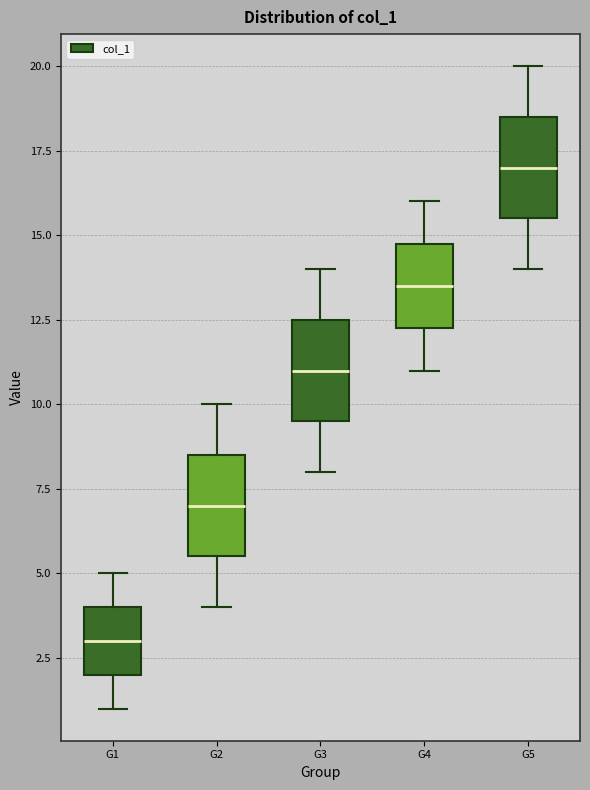

Reading left to right, transcribe this box plot: for each box, give where its median line is, the range the box spans, and where its two whiskers end, as read against the y-axis. The values are not printed on the chart, so give them approximately, as read against the axis.

G1: median 3.0, box 2.0 to 4.0, whiskers 1.0 to 5.0
G2: median 7.0, box 5.5 to 8.5, whiskers 4.0 to 10.0
G3: median 11.0, box 9.5 to 12.5, whiskers 8.0 to 14.0
G4: median 13.5, box 12.5 to 15.0, whiskers 11.0 to 16.0
G5: median 17.0, box 15.5 to 18.5, whiskers 14.0 to 20.0